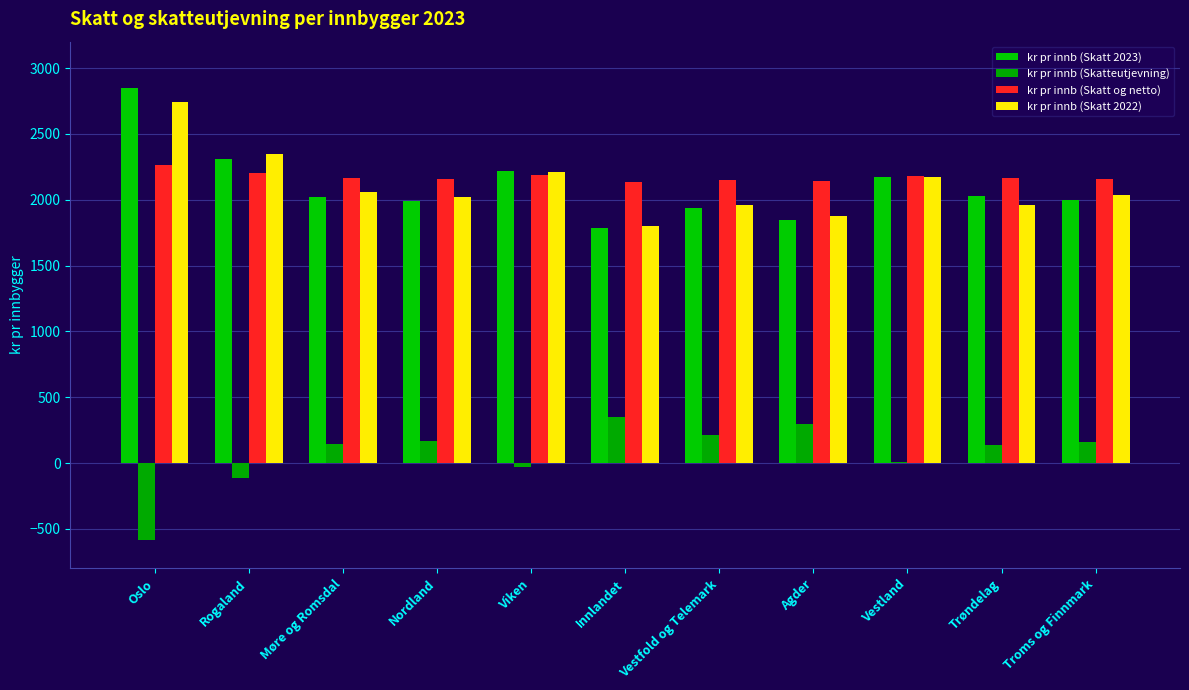

What are all the series names shown in the legend?

kr pr innb (Skatt 2023), kr pr innb (Skatteutjevning), kr pr innb (Skatt og netto), kr pr innb (Skatt 2022)